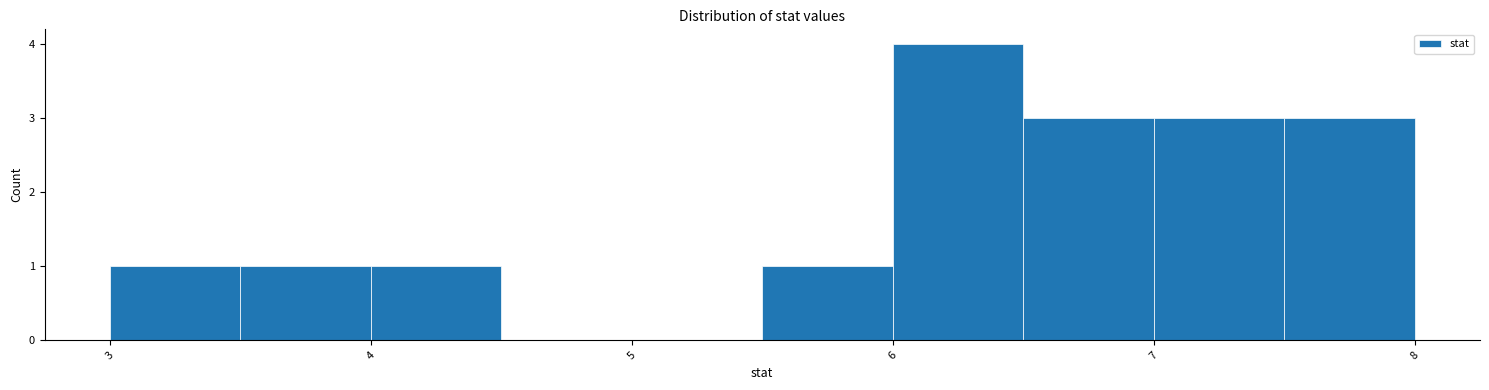

How tall is the bar that spans 6.0 to 6.5 on the x-axis? The values are not printed on the chart, so give them approximately, as read against the axis.

4